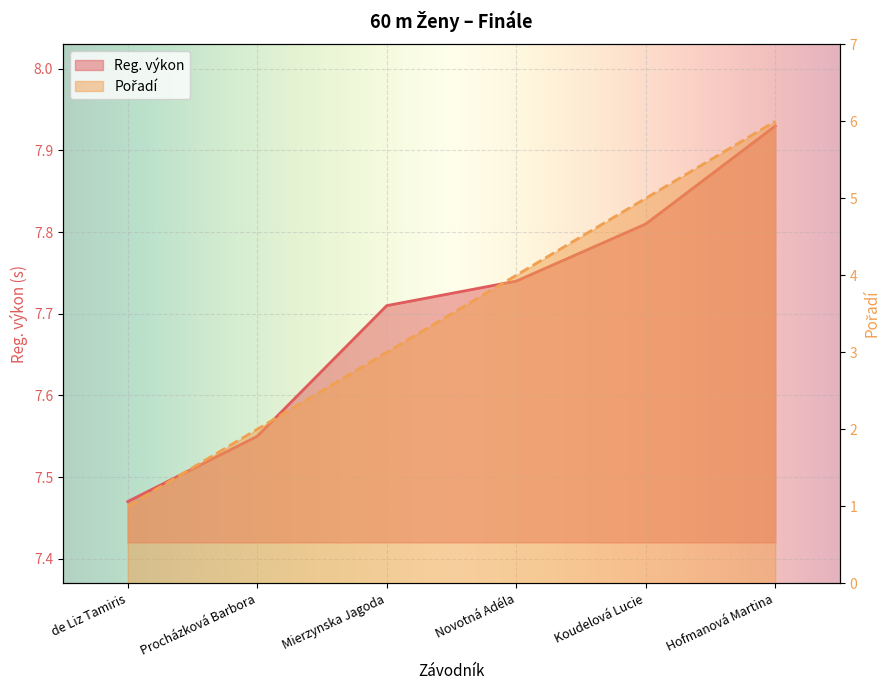

The Pořadí series shows 4.1 at Mierzynska Jagoda. True or false?

False